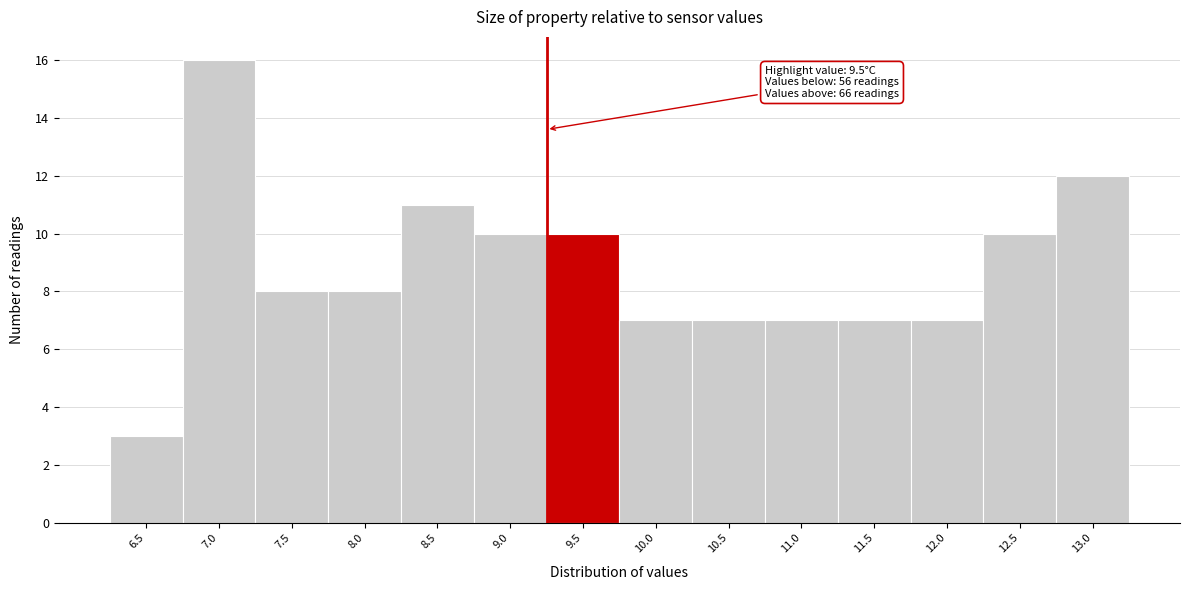

Reading left to right, transcribe all the data shown in this chart.

6.5=3	7.0=16	7.5=8	8.0=8	8.5=11	9.0=10	9.5=10	10.0=7	10.5=7	11.0=7	11.5=7	12.0=7	12.5=10	13.0=12